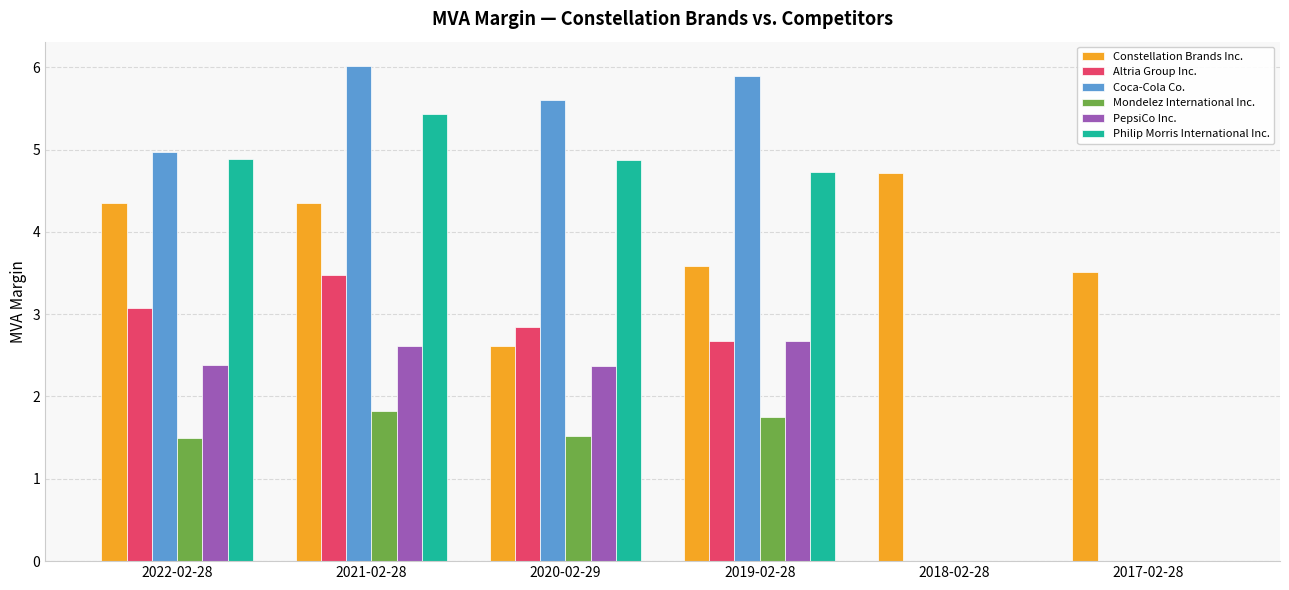

What is the spread (max minus min) of values at 2018-02-28?

4.7